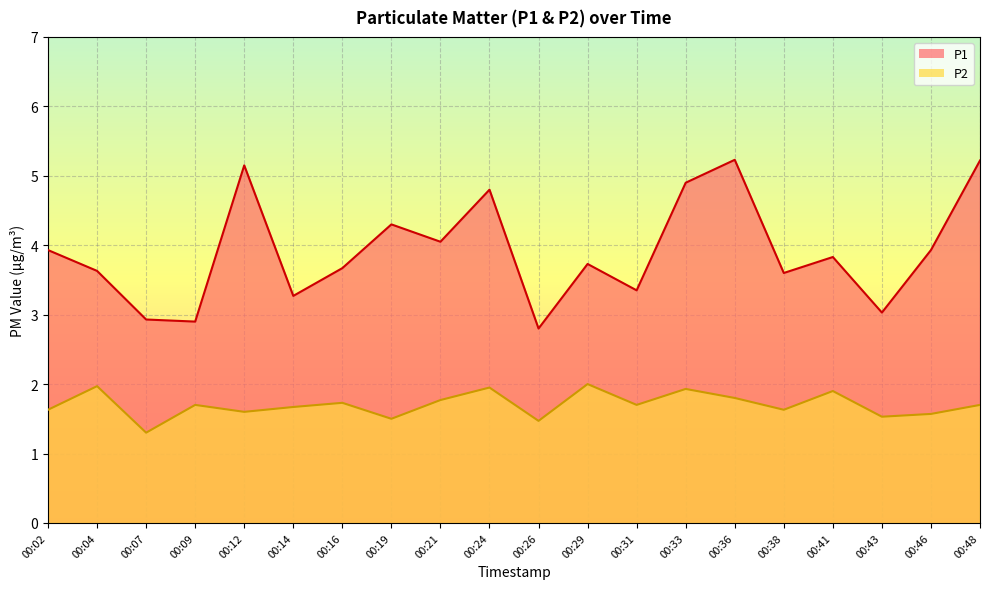

Reading left to right, extract all data points from this chart.

P1: 3.9	3.6	2.9	2.9	5.2	3.3	3.7	4.3	4.0	4.8	2.8	3.7	3.4	4.9	5.2	3.6	3.8	3.0	3.9	5.2
P2: 1.6	2.0	1.3	1.7	1.6	1.7	1.7	1.5	1.8	1.9	1.5	2.0	1.7	1.9	1.8	1.6	1.9	1.5	1.6	1.7